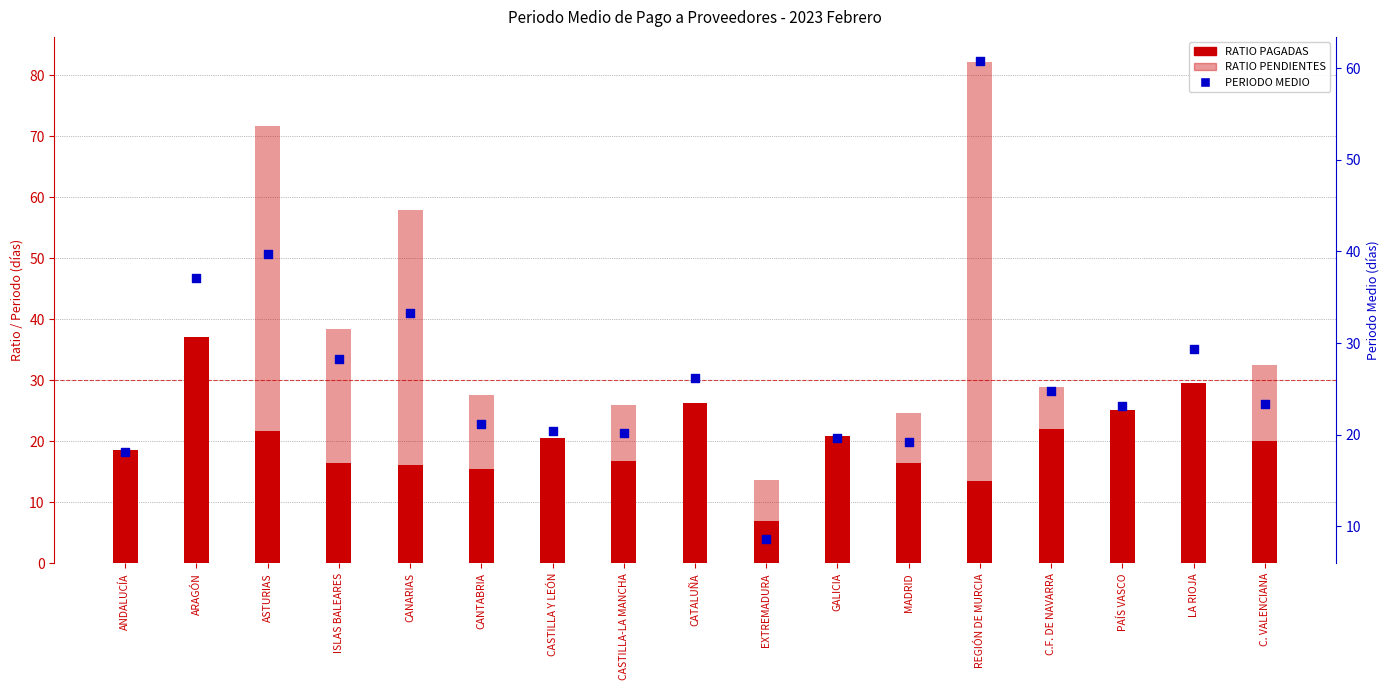

What is the total value across all series at CATALUÑA?

78.5